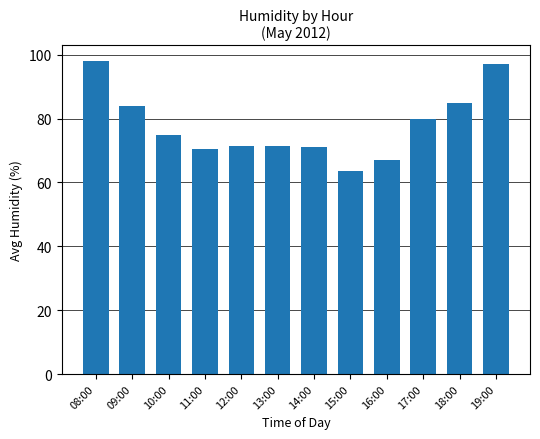

What is the label of the 3rd bar from the left?

10:00